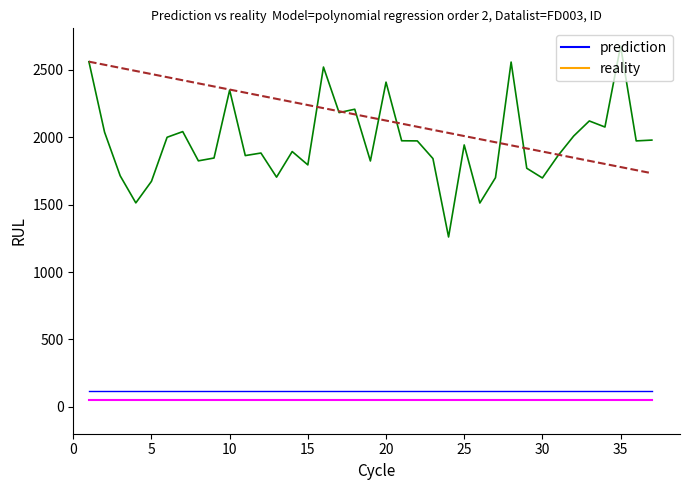

Does the chart display data point markers on the line(s)?

No